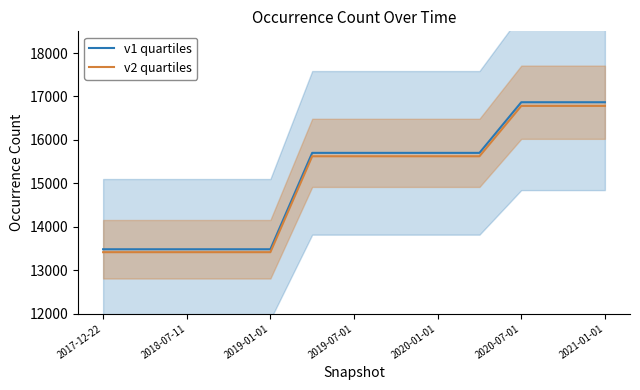

What is the lowest value of the v2 quartiles series?

13413.6